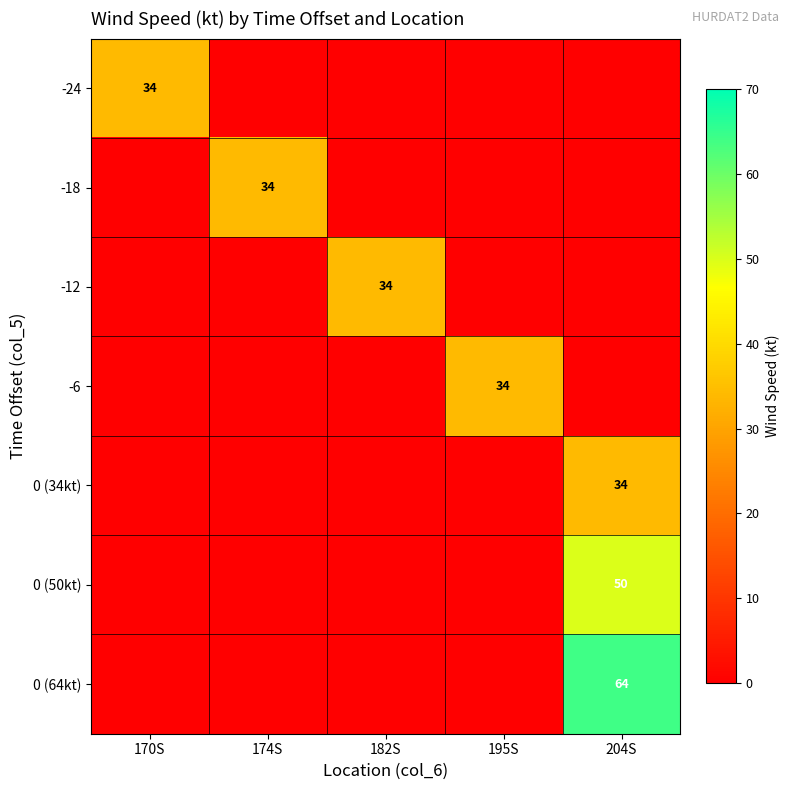

What is the spread (max minus min) of values at 195S?

34